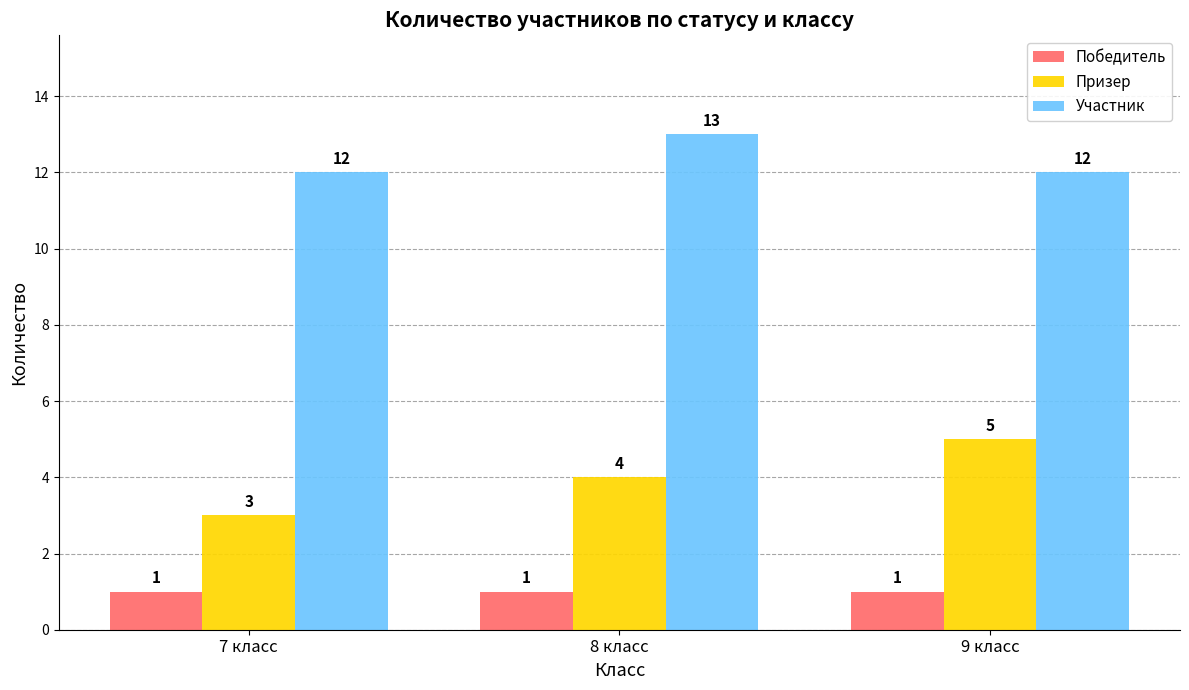

What is the minimum value for Призер?

3